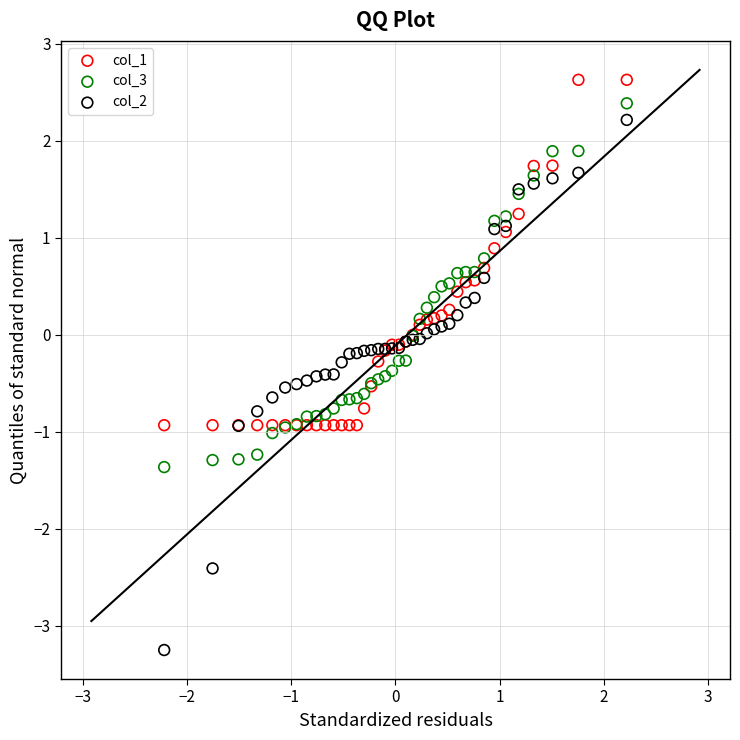

What are all the series names shown in the legend?

col_1, col_3, col_2